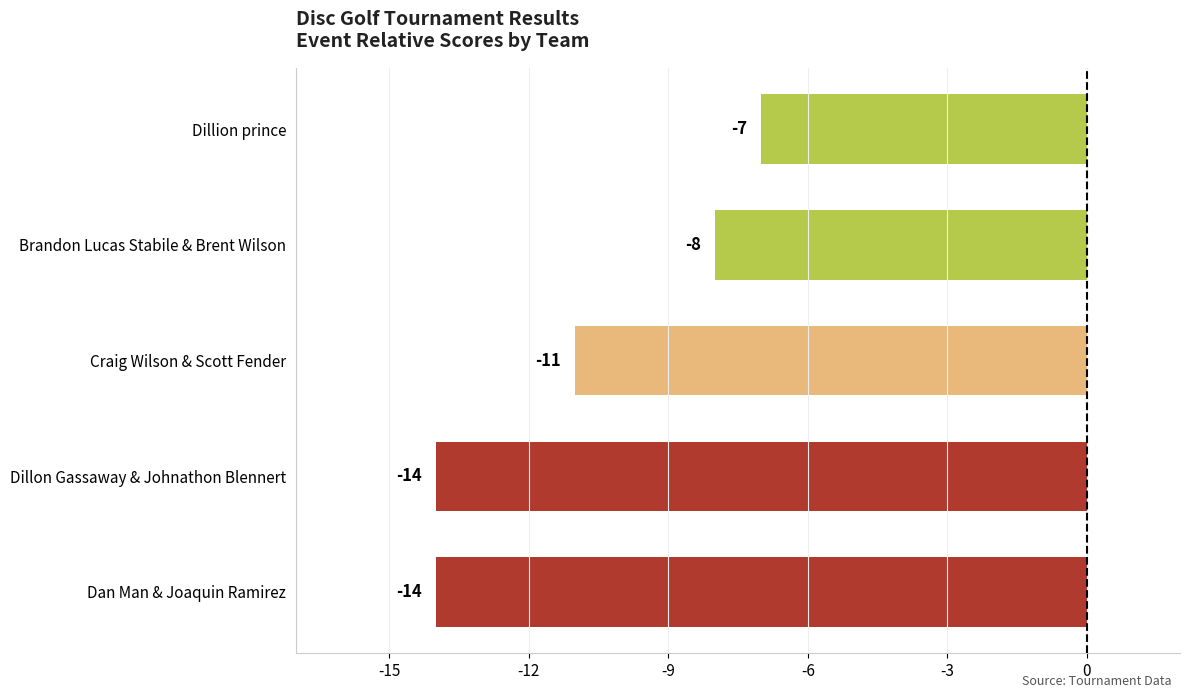

Are the bars grouped side by side (vs. stacked)?

No